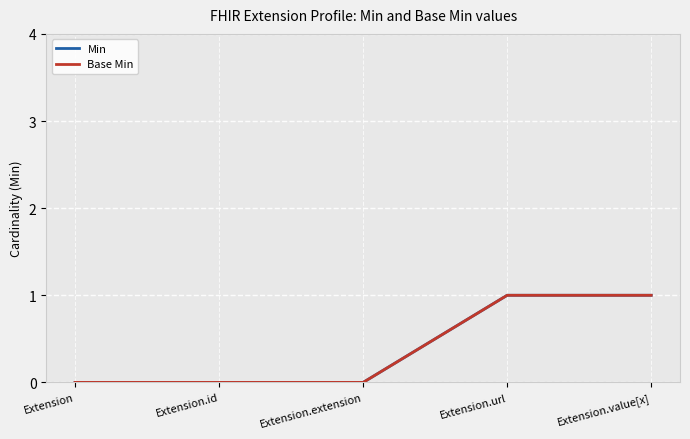

What is the difference between the second highest and second lowest values in the Base Min series?

1